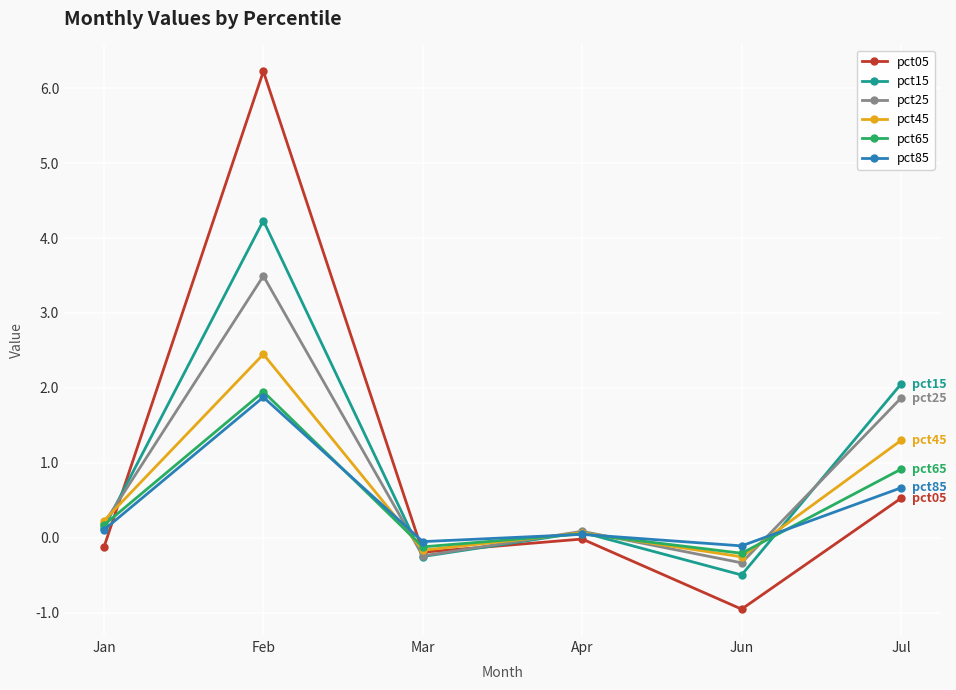

What are all the series names shown in the legend?

pct05, pct15, pct25, pct45, pct65, pct85